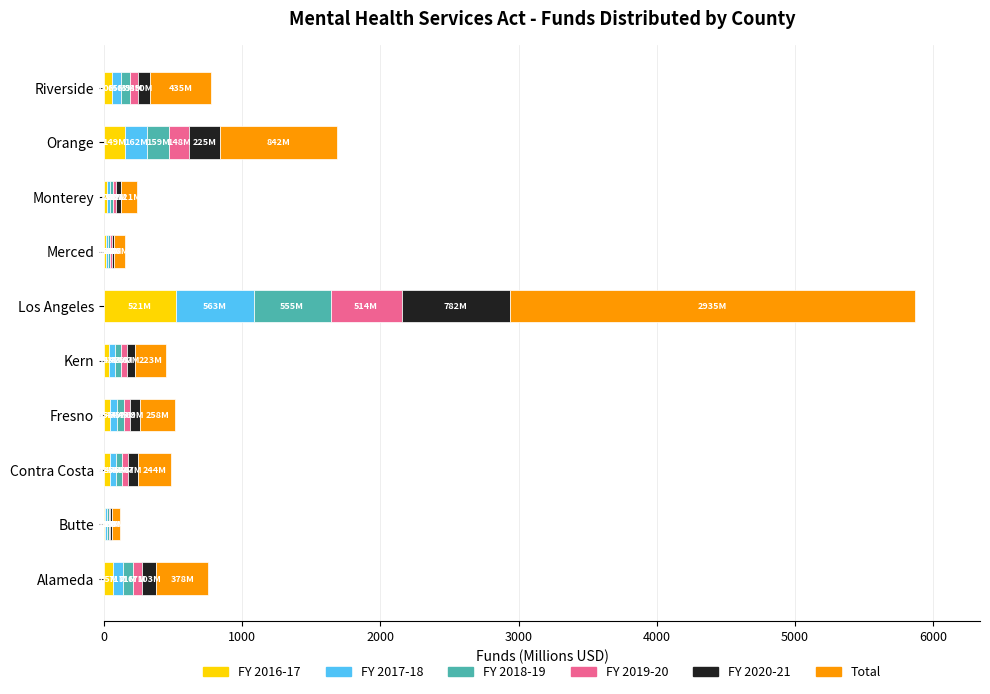

At which category is the sum across all series the highest?

Los Angeles